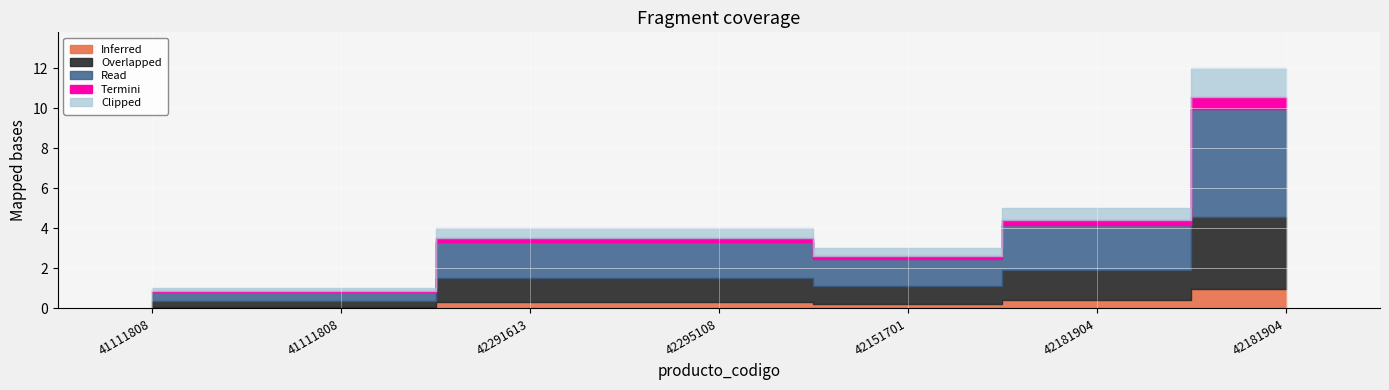

At which label is the value closest to 6?

42181904